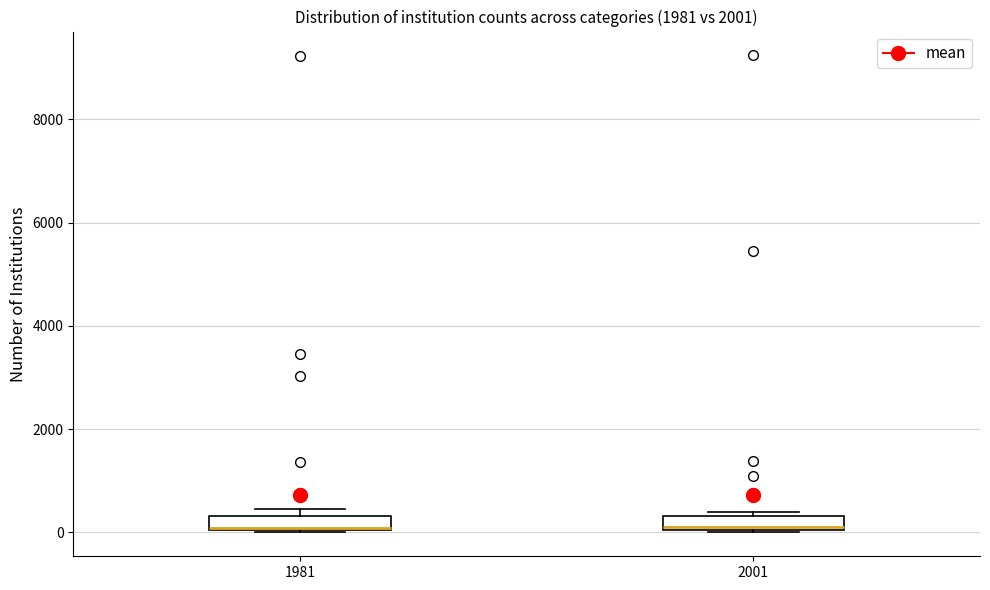

Where is the lower edge of the box at x = 1981 on the y-axis? The values are not printed on the chart, so give them approximately, as read against the axis.

0